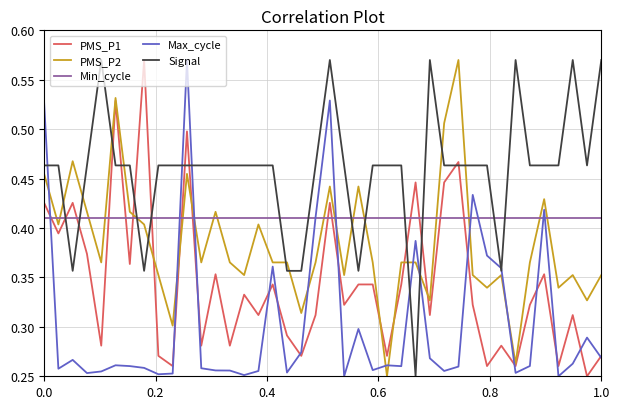

How many intersections are there between Min_cycle and Signal?

12